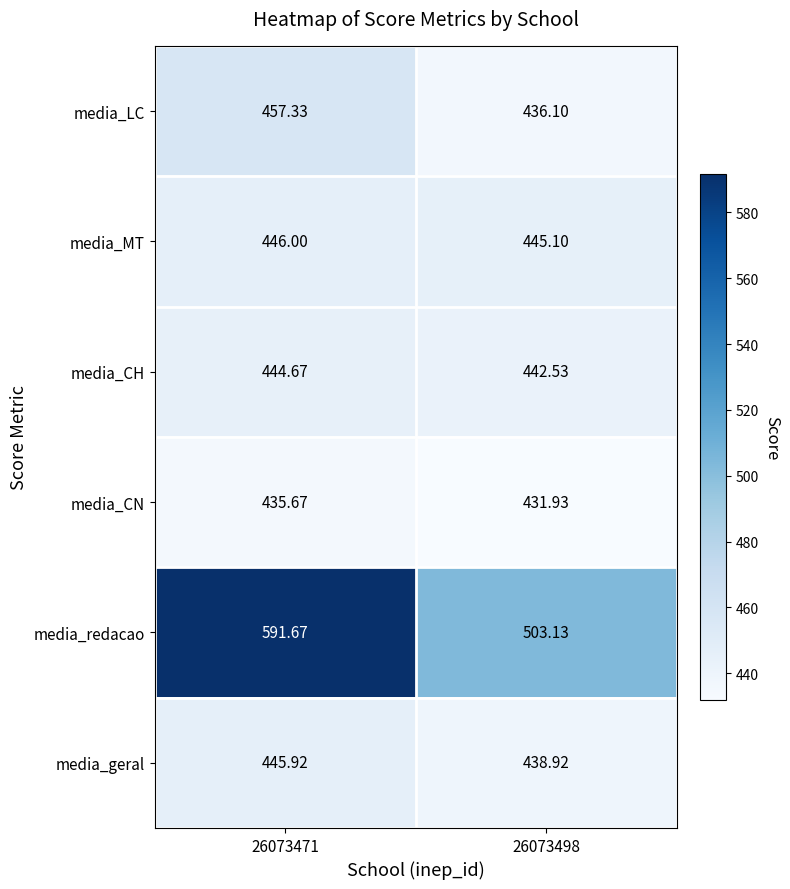

Which series has the widest spread of values?

media_redacao